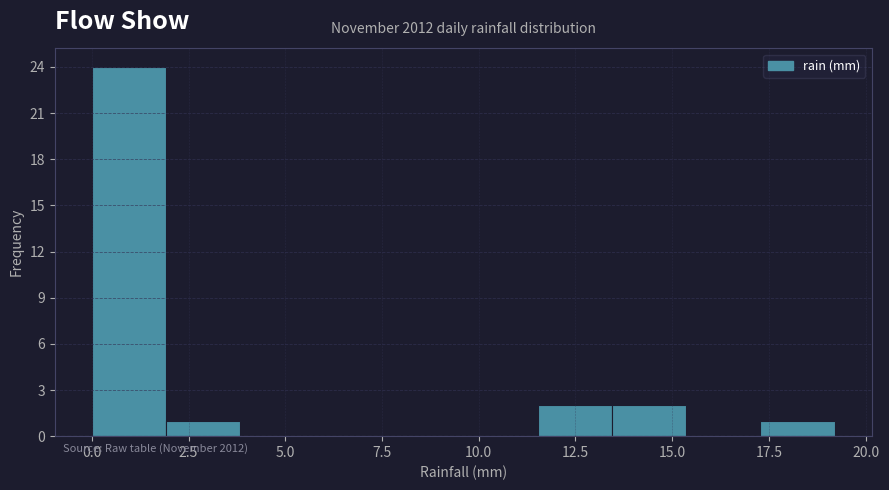

Read against the x-axis, roughly where is the centre of the tallest bar?

1.0